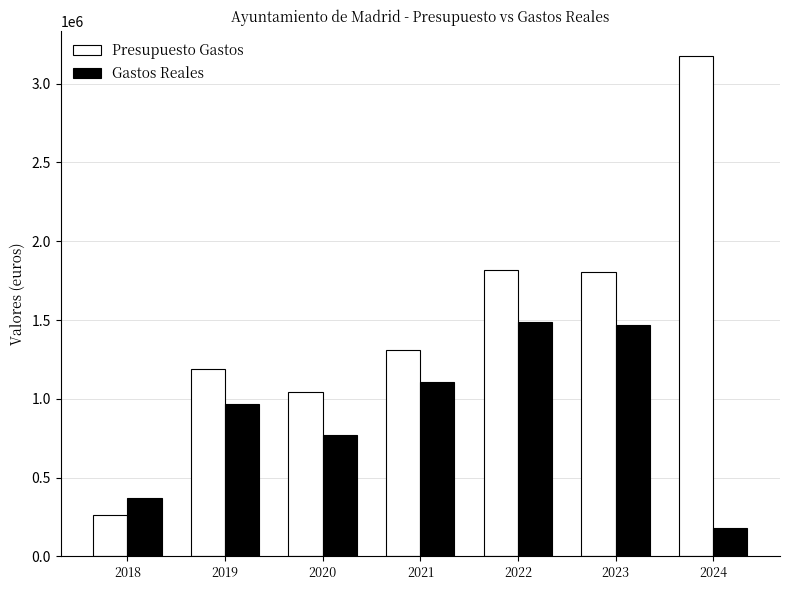

Rank the series at 2021 from highest to lowest value.

Presupuesto Gastos, Gastos Reales